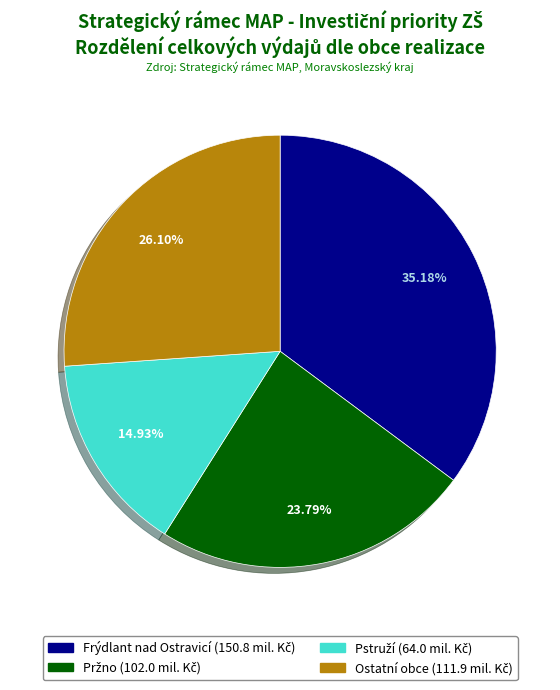

Does any single category account for the majority?

No